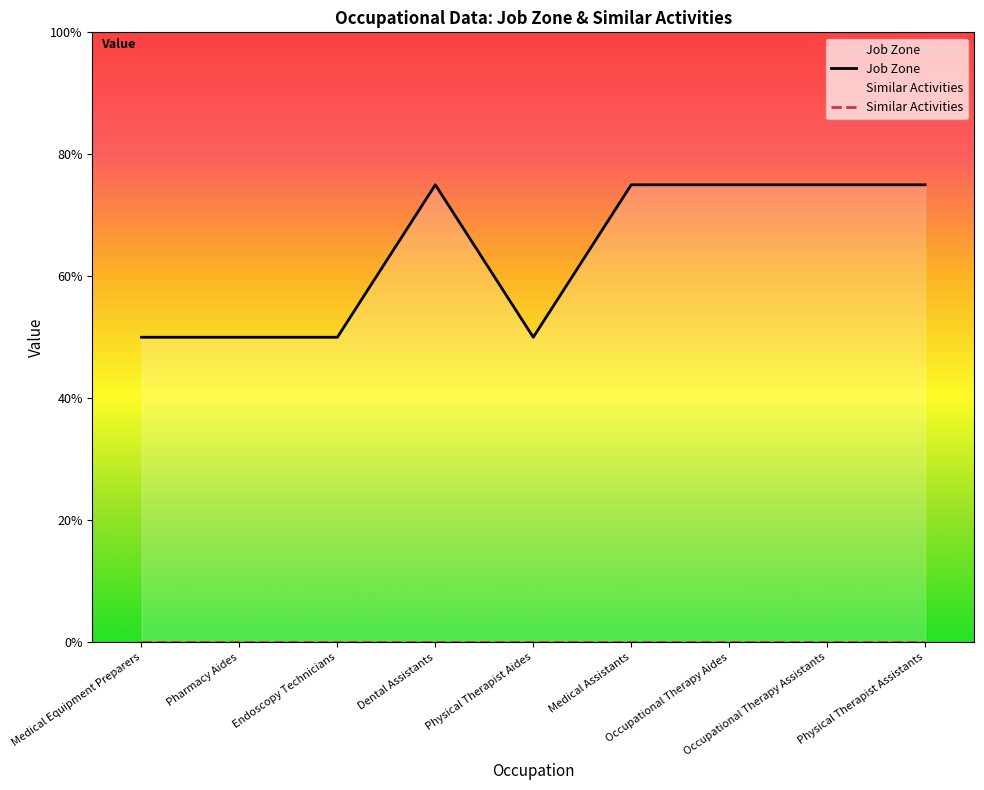

The chart shows a value of 3 at Pharmacy Aides. True or false?

False